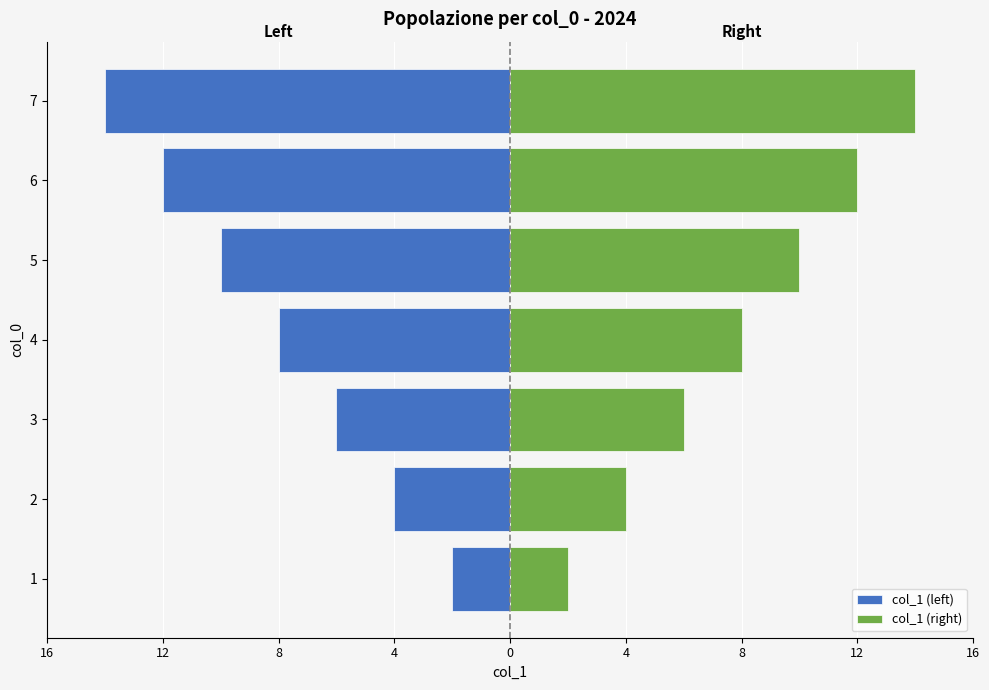

How many bars are there in total?

14